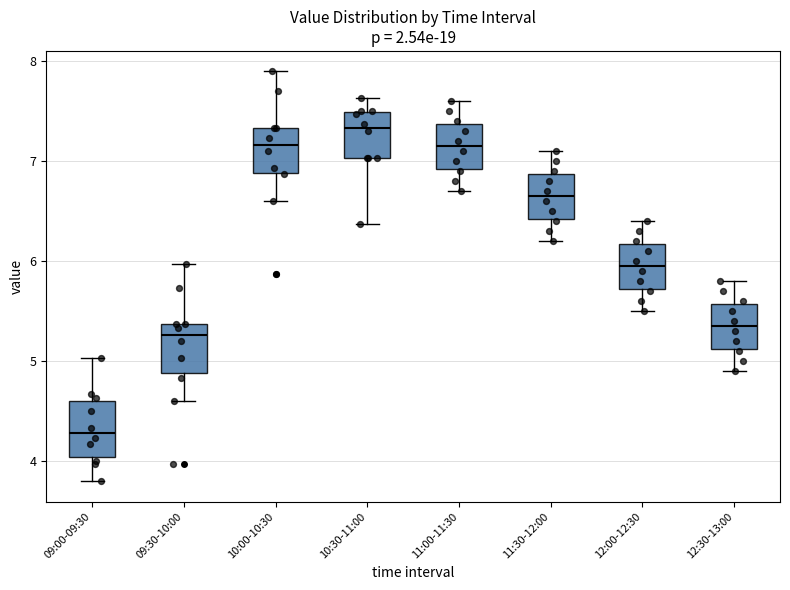

Reading left to right, transcribe this box plot: for each box, give where its median line is, the range the box spans, and where its two whiskers end, as read against the y-axis. The values are not printed on the chart, so give them approximately, as read against the axis.

09:00-09:30: median 4.3, box 4.0 to 4.6, whiskers 3.8 to 5.0
09:30-10:00: median 5.3, box 4.9 to 5.4, whiskers 4.6 to 6.0
10:00-10:30: median 7.2, box 6.9 to 7.3, whiskers 6.6 to 7.9
10:30-11:00: median 7.3, box 7.0 to 7.5, whiskers 6.4 to 7.6
11:00-11:30: median 7.2, box 6.9 to 7.4, whiskers 6.7 to 7.6
11:30-12:00: median 6.7, box 6.4 to 6.9, whiskers 6.2 to 7.1
12:00-12:30: median 6.0, box 5.7 to 6.2, whiskers 5.5 to 6.4
12:30-13:00: median 5.4, box 5.1 to 5.6, whiskers 4.9 to 5.8